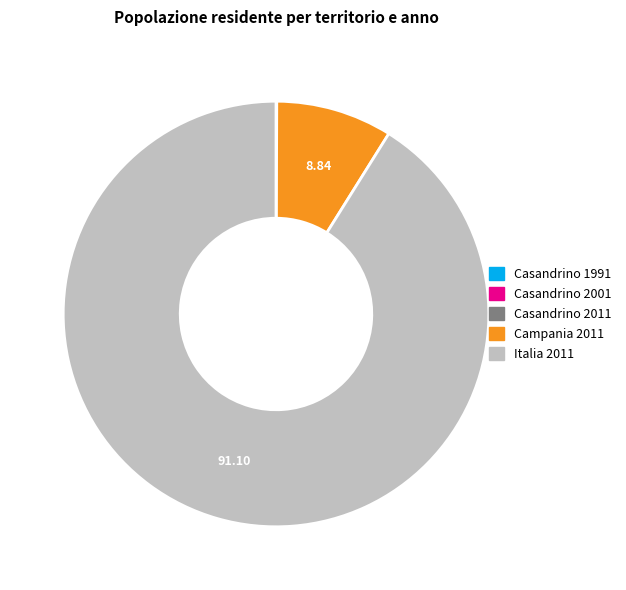

Does Italia 2011 account for over 50% of the chart?

Yes